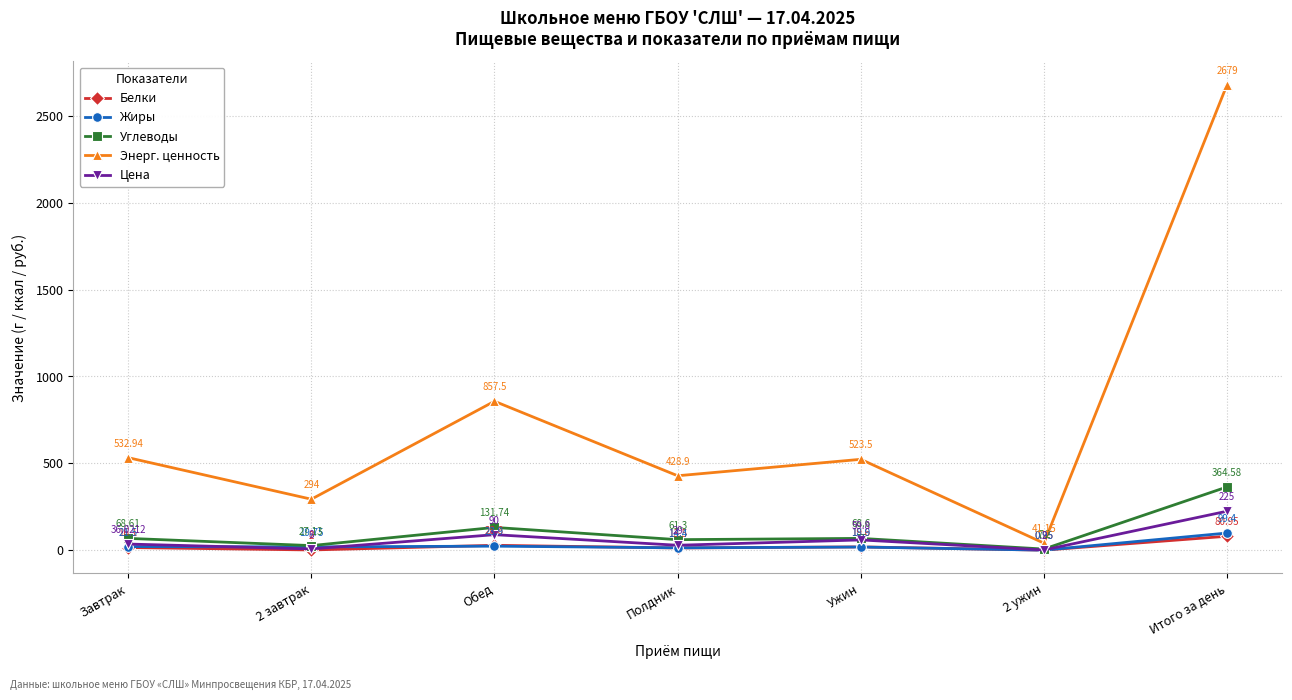

What is the lowest value of the Цена series?

2.0